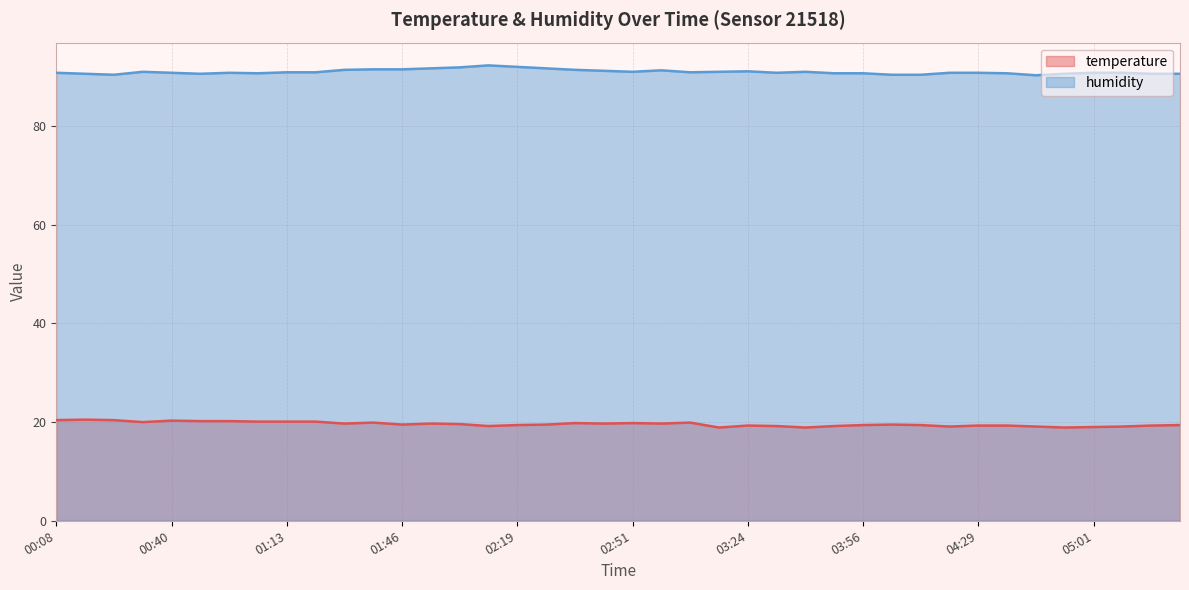

In temperature, how many points are lower than both neighbors (excluding endpoints)?

10